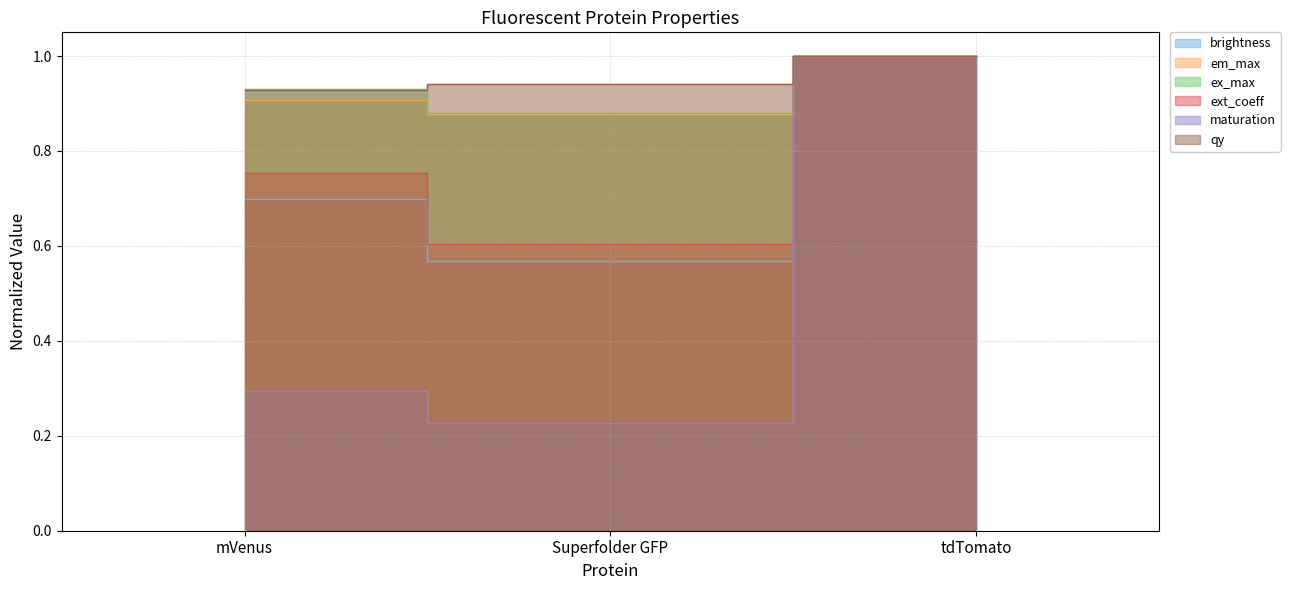

Which series changed the most between mVenus and tdTomato?

maturation